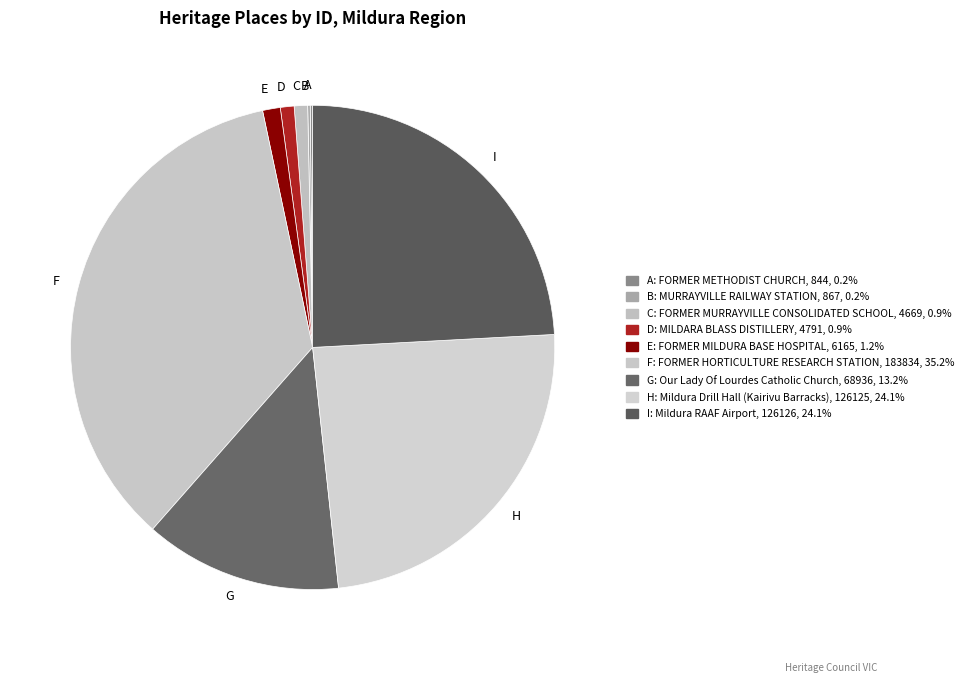

Does C account for over 50% of the chart?

No